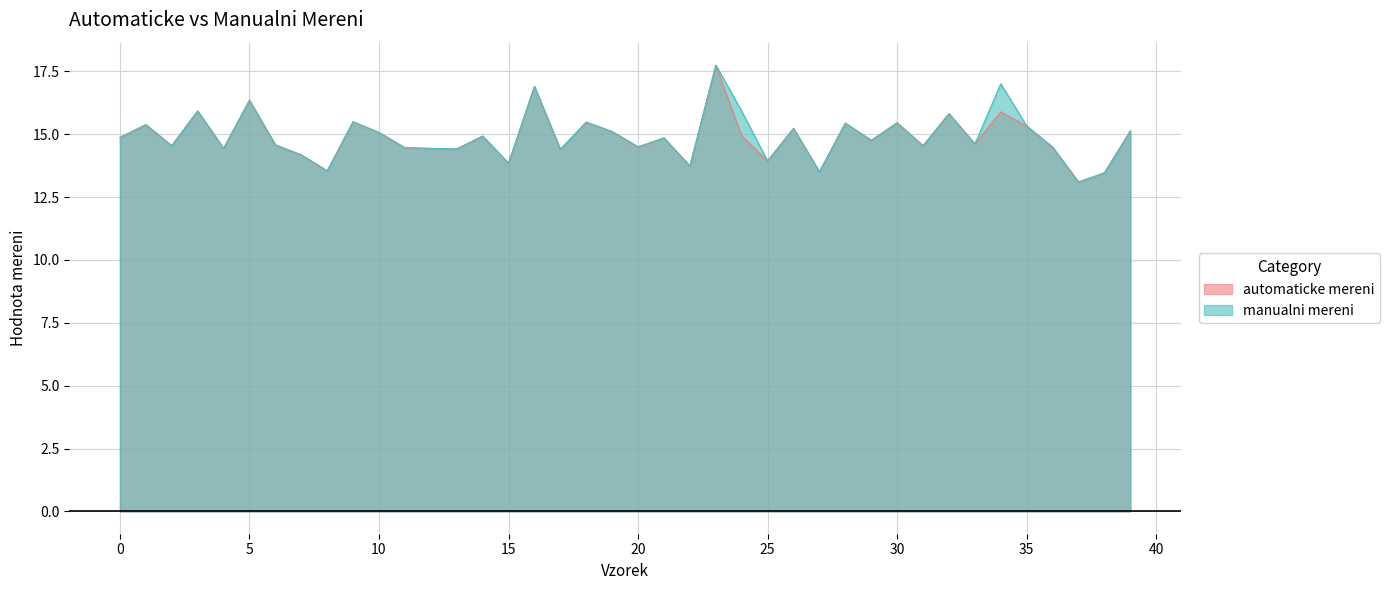

Rank the series at 29 from highest to lowest value.

manualni mereni, automaticke mereni